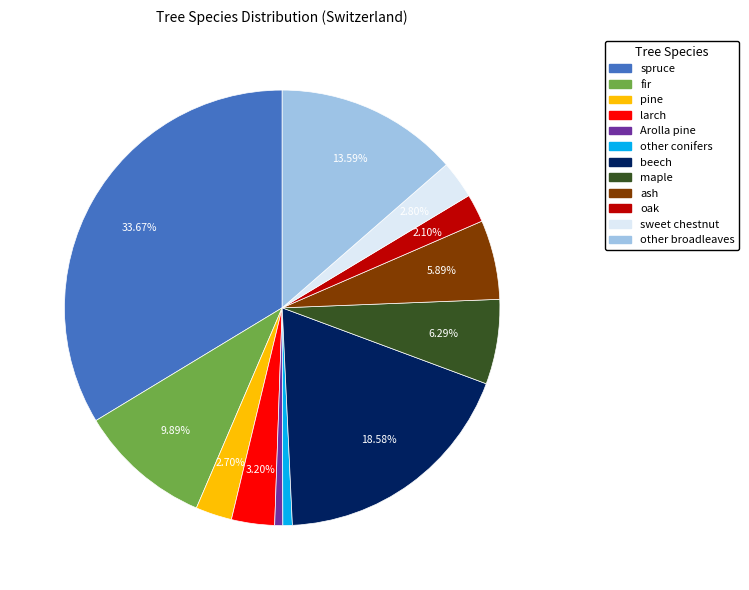

Does any single category account for the majority?

No